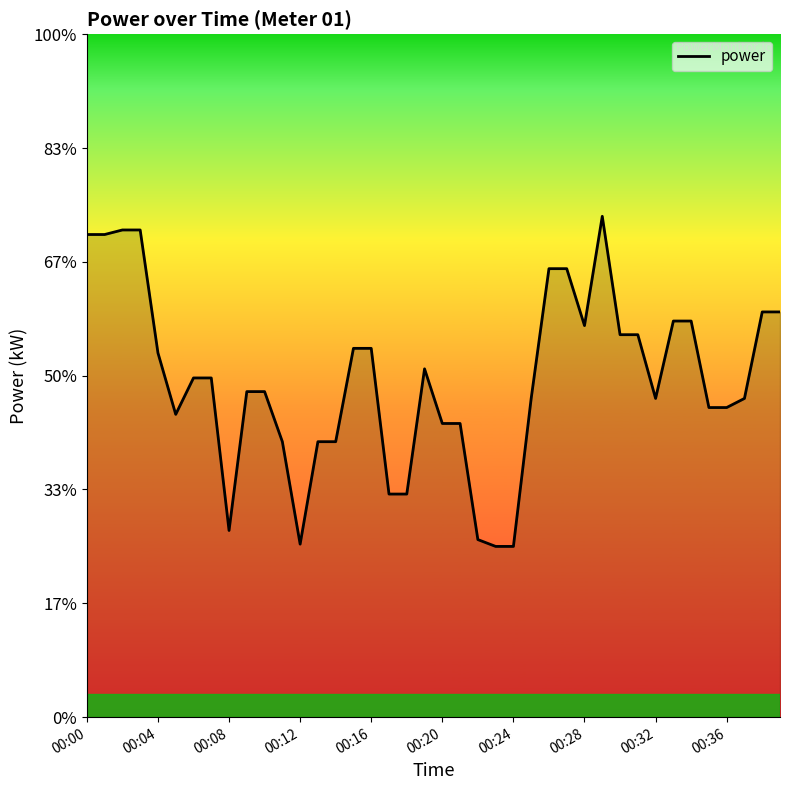

How many points are higher than both their immediate neighbors (excluding endpoints)?

2